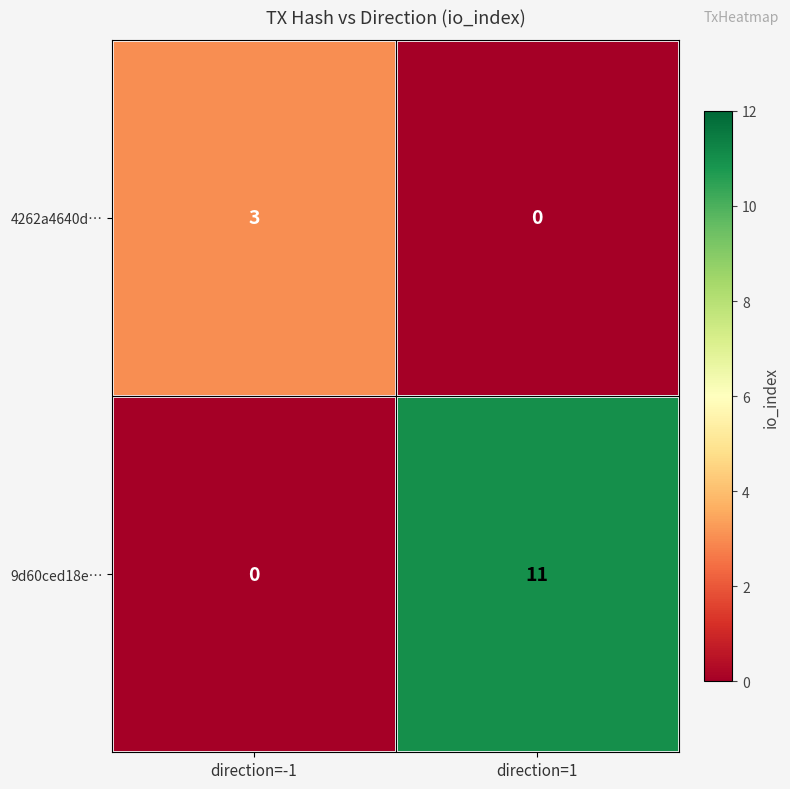

What is the average value of the 9d60ced18e… series?

6